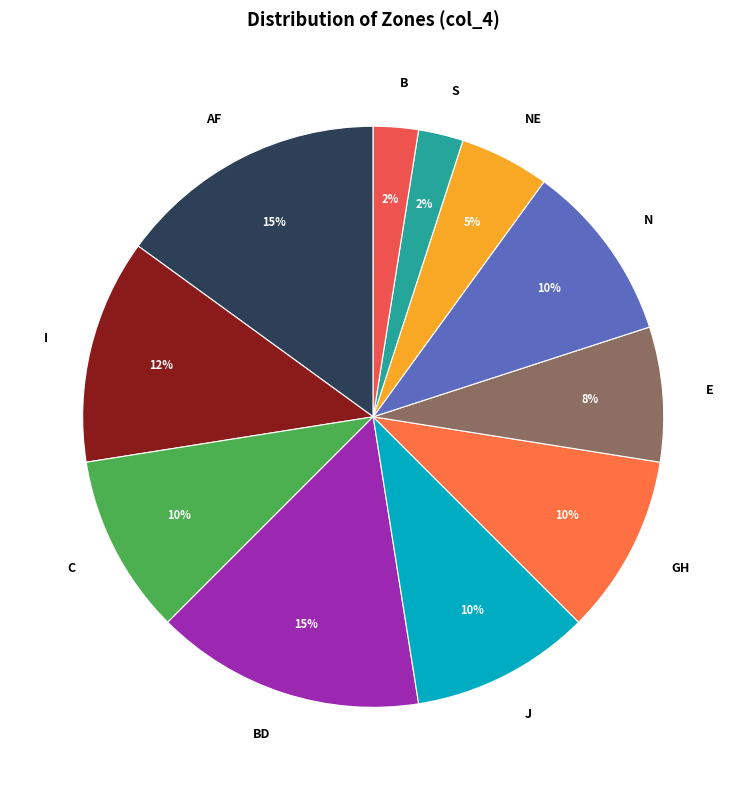

How many segments does this pie chart have?

11